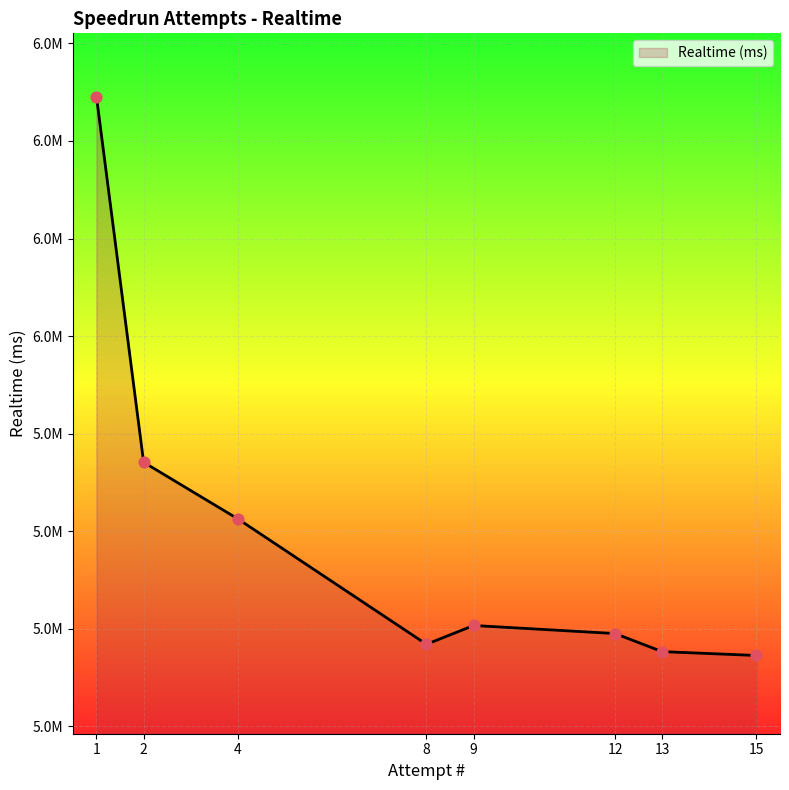

Between 9 and 12, which is larger?

9